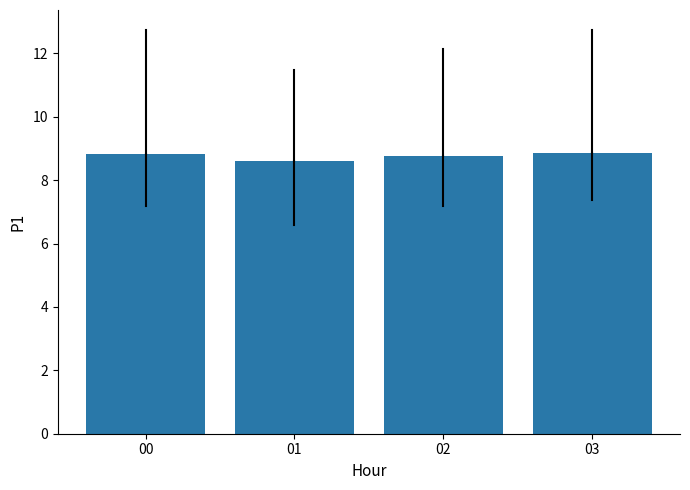

What is the average value?

8.8